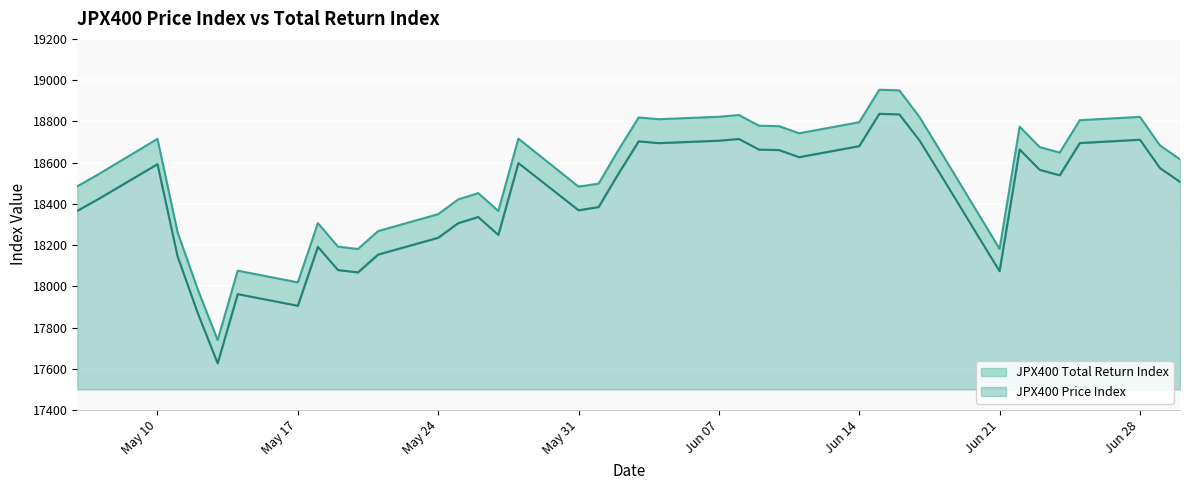

What is the total value across all series at May 17?

519.1